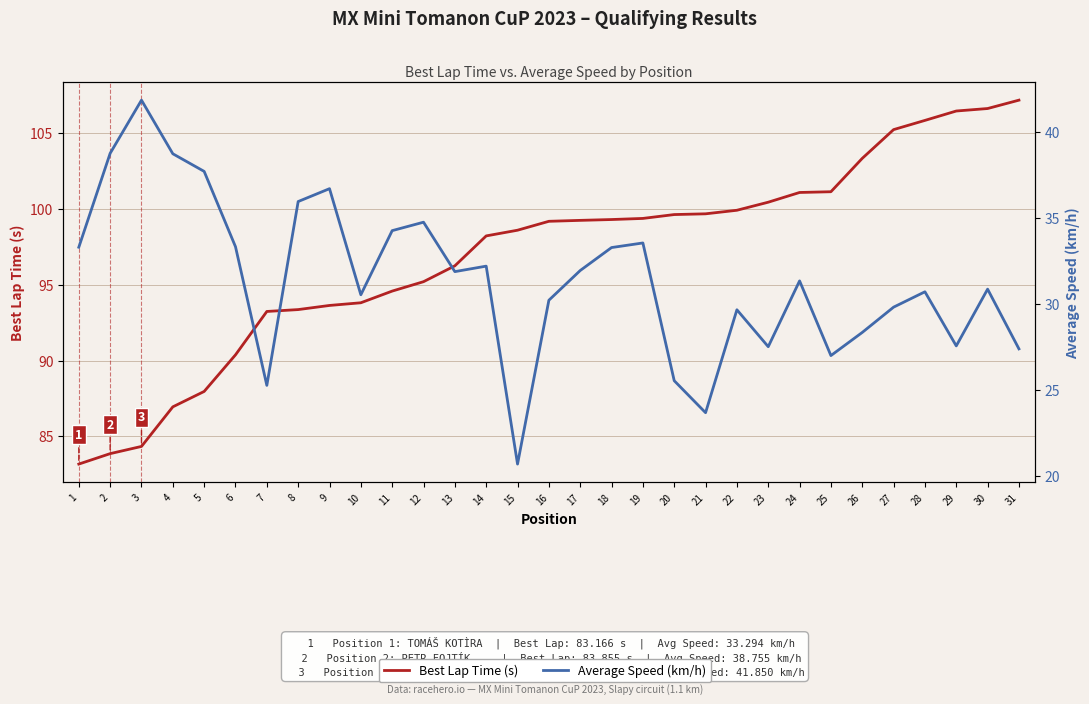

True or false: Average Speed (km/h) and Best Lap Time (s) intersect in this chart.

False